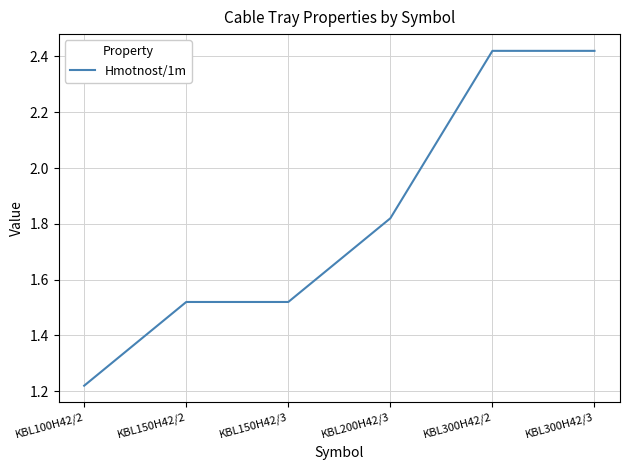

What is the difference between the values at KBL150H42/2 and KBL300H42/3?

0.9